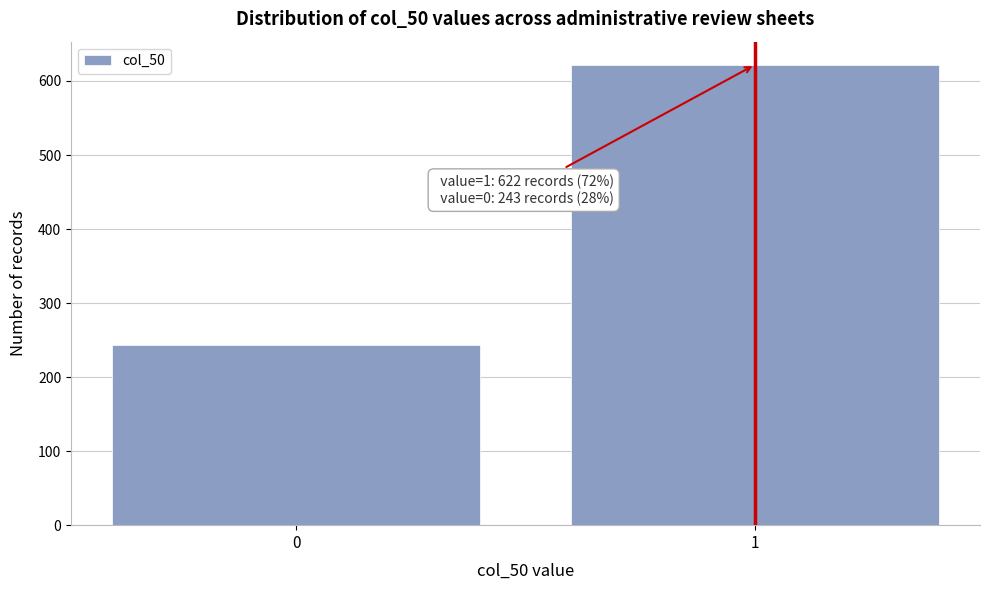

Reading left to right, extract all data points from this chart.

243	622